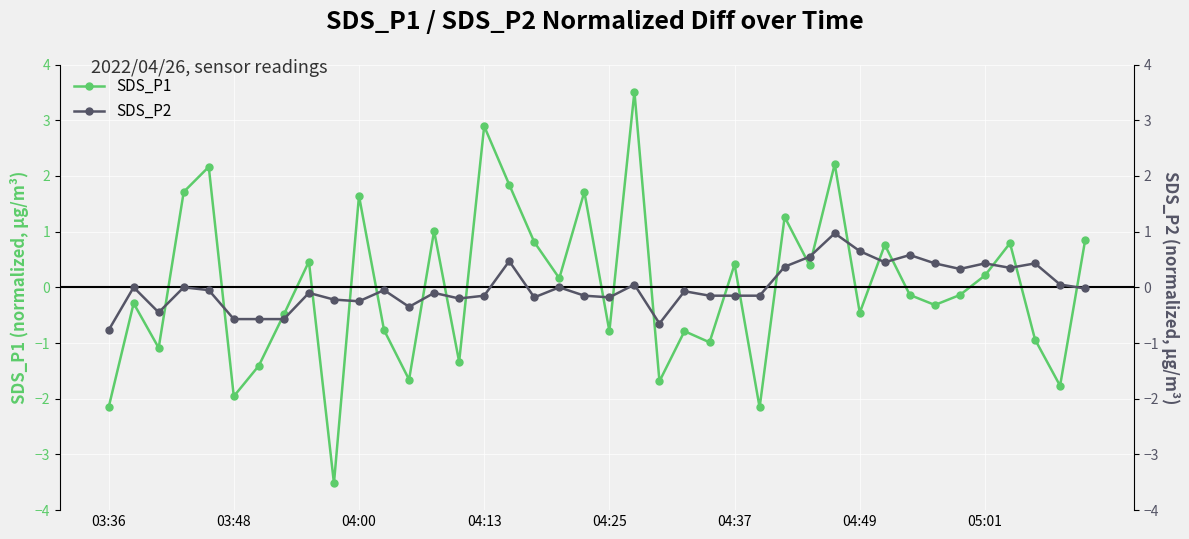

How many lines are shown in the chart?

2